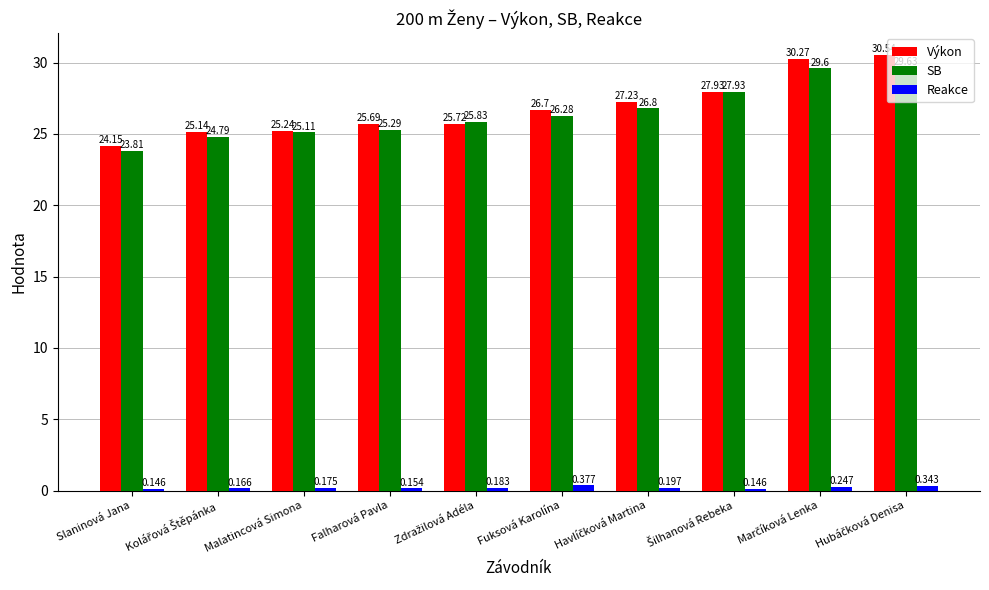

Which series has the largest total across all categories?

Výkon